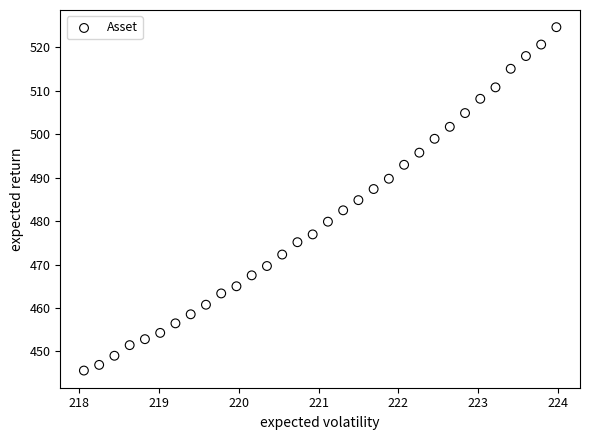

What is the range of X values (max minus min)?

5.9